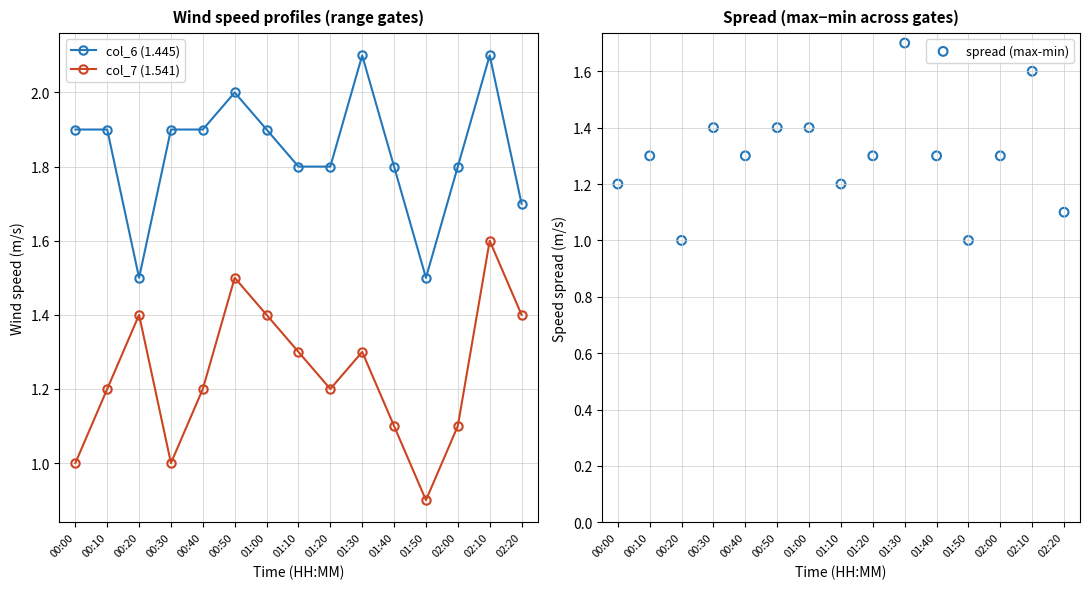

Is the value of spread (max-min) at 00:00 greater than the value of col_6 (1.445) at 00:30?

No